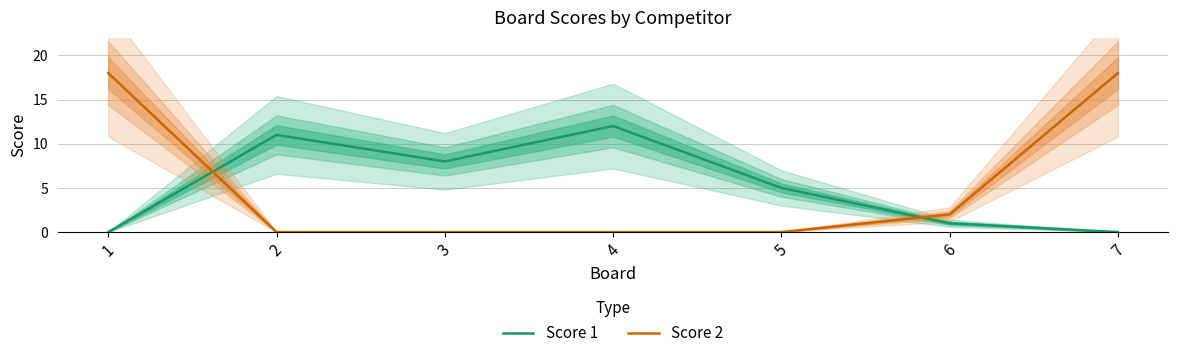

What is the approximate value of Score 2 at 1?

18